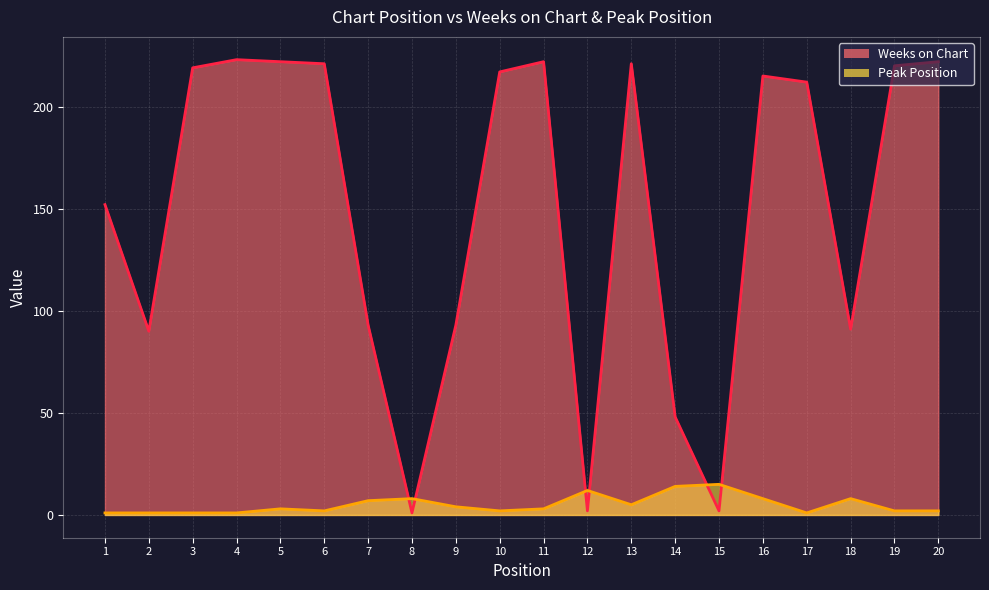

How many series are shown in this chart?

2